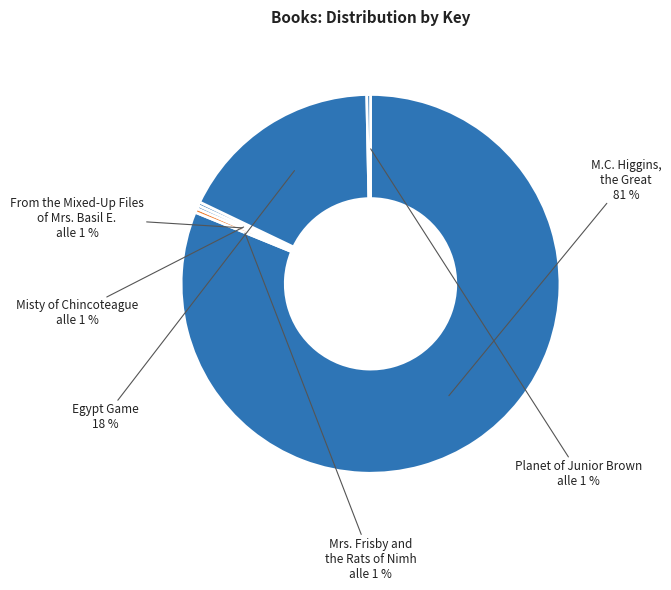

To the nearest percent, what is the combined percentage of From the Mixed-Up Files of Mrs. Basil E. and Egypt Game?

18%